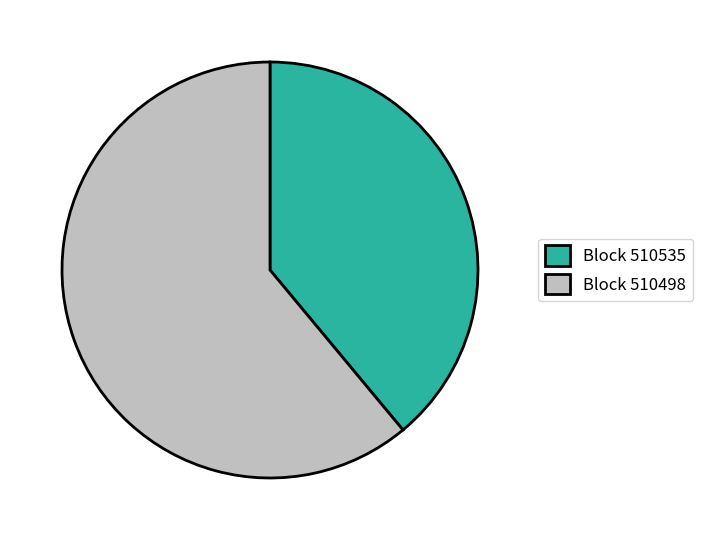

Rank the categories by value from highest to lowest.

Block 510498, Block 510535